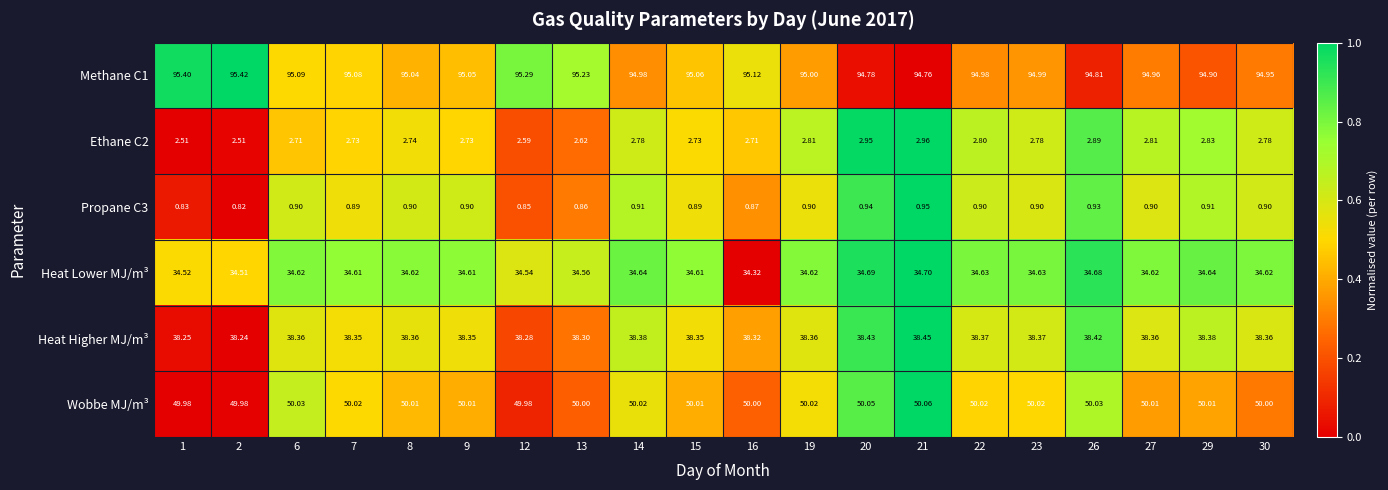

What is the total value across all series at 8?

221.7